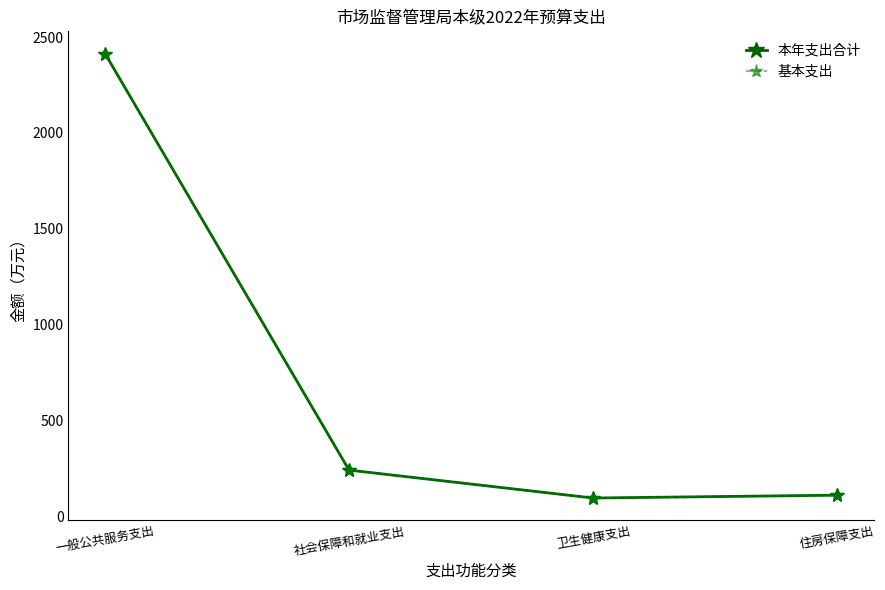

How many lines are shown in the chart?

2